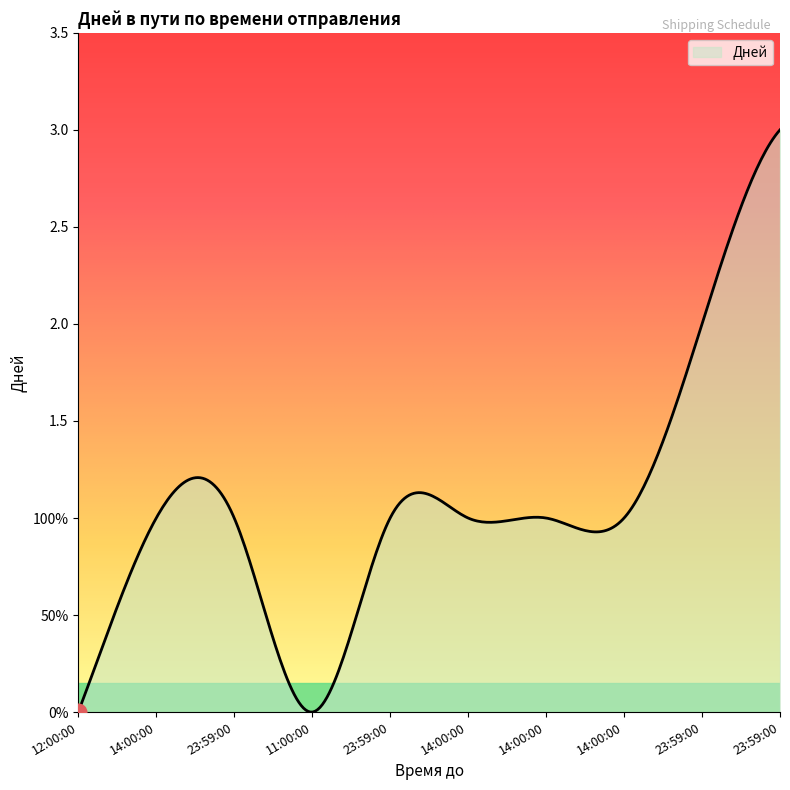

At which label is the value closest to 1?

14:00:00